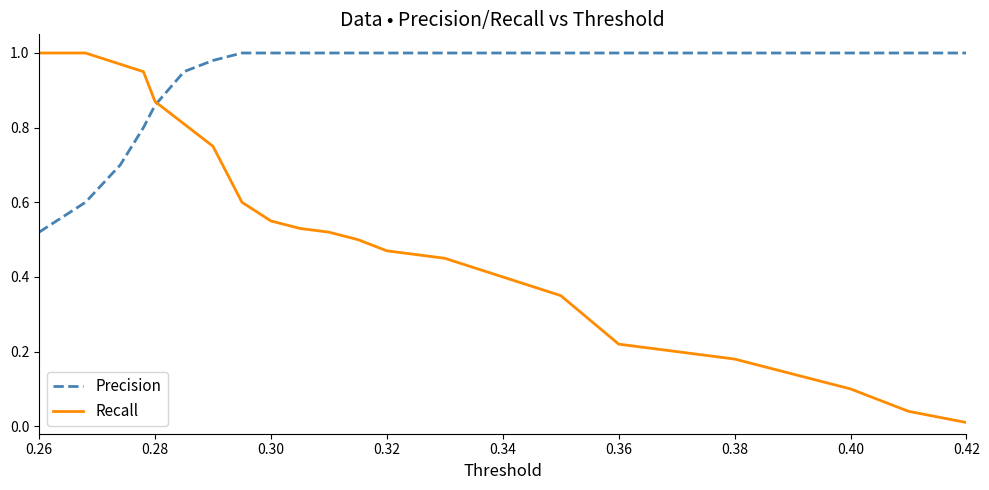

Which series has the largest total across all categories?

Precision